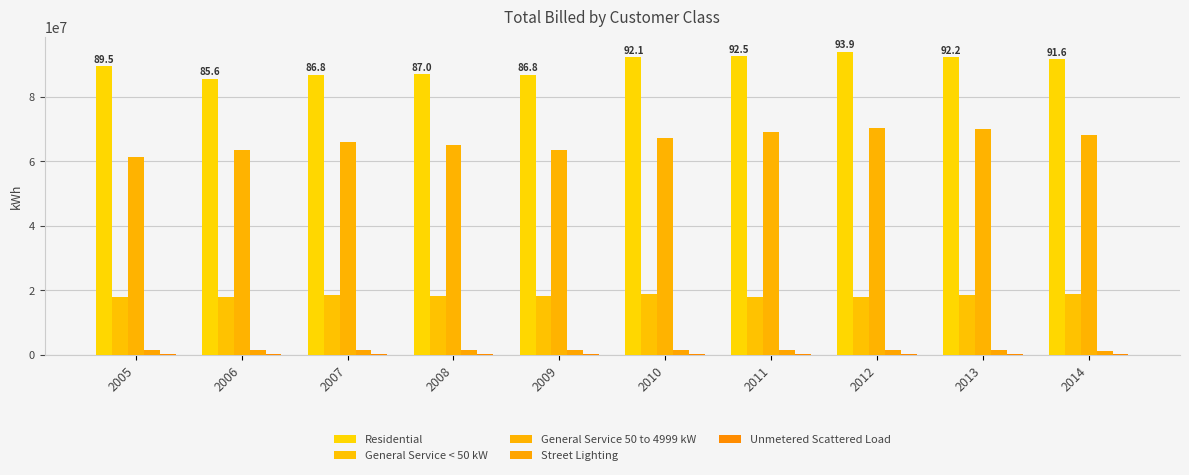

Is it true that General Service < 50 kW equals 9791368.4 at 2007?

False